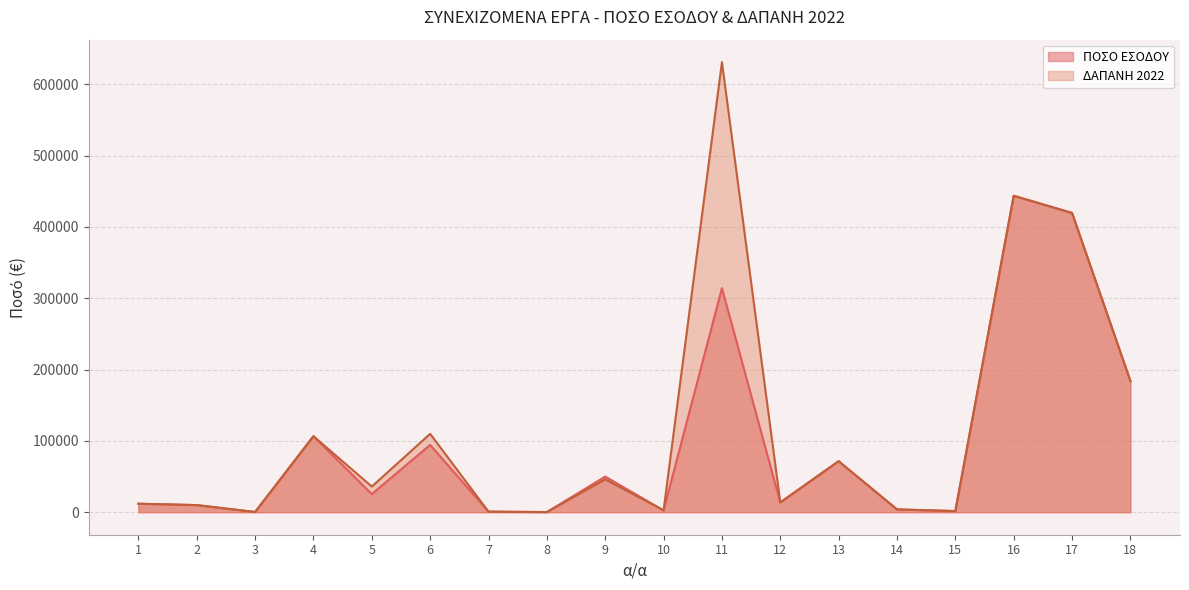

Reading right to left, transcribe all the data shown in this chart.

ΠΟΣΟ ΕΣΟΔΟΥ: 183993	419688	443795	1616	3962	71540	13750	314270	2600	50000	216	800	94447	25410	106655	320	10000	11925
ΔΑΠΑΝΗ 2022: 183993	419688	443795	1616	3962	71540	13750	631136	2600	46170	216	800	109947	35973	106655	320	10000	11925